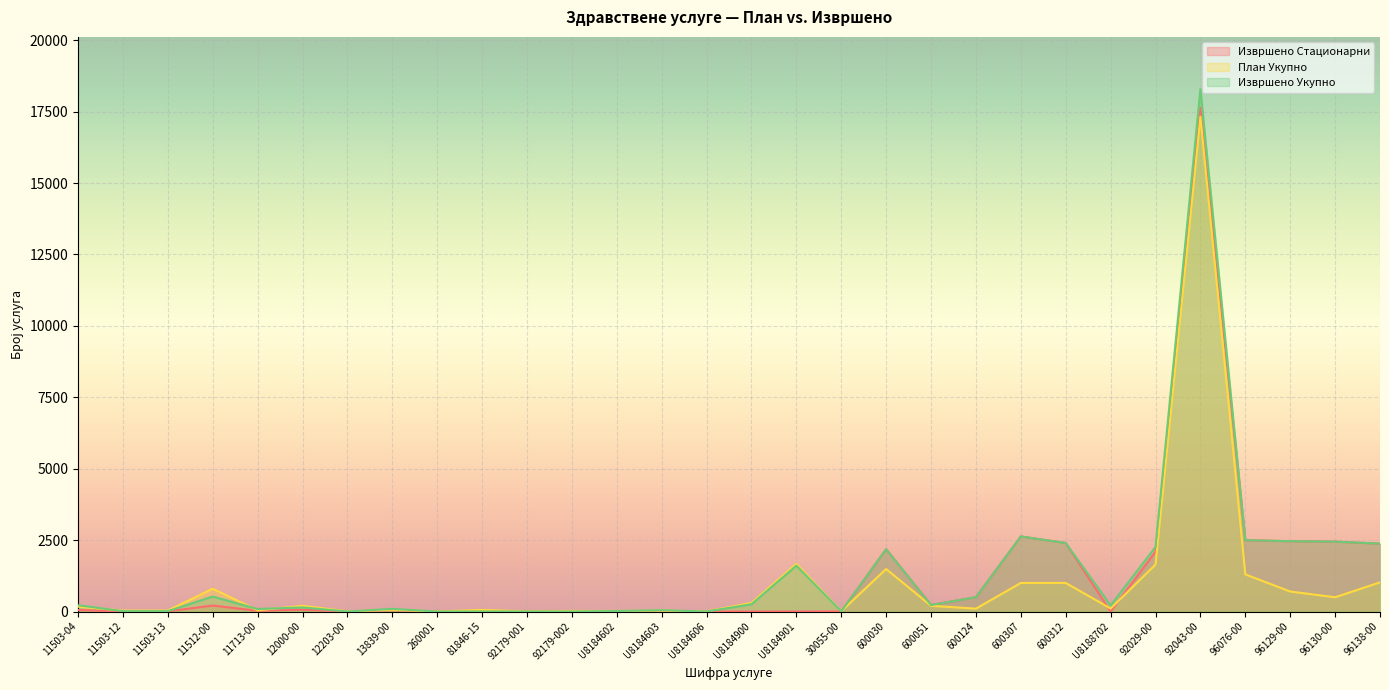

Between which two adjacent categories do План Укупно and Извршено Стационарни first intersect?

30055-00 and 600030